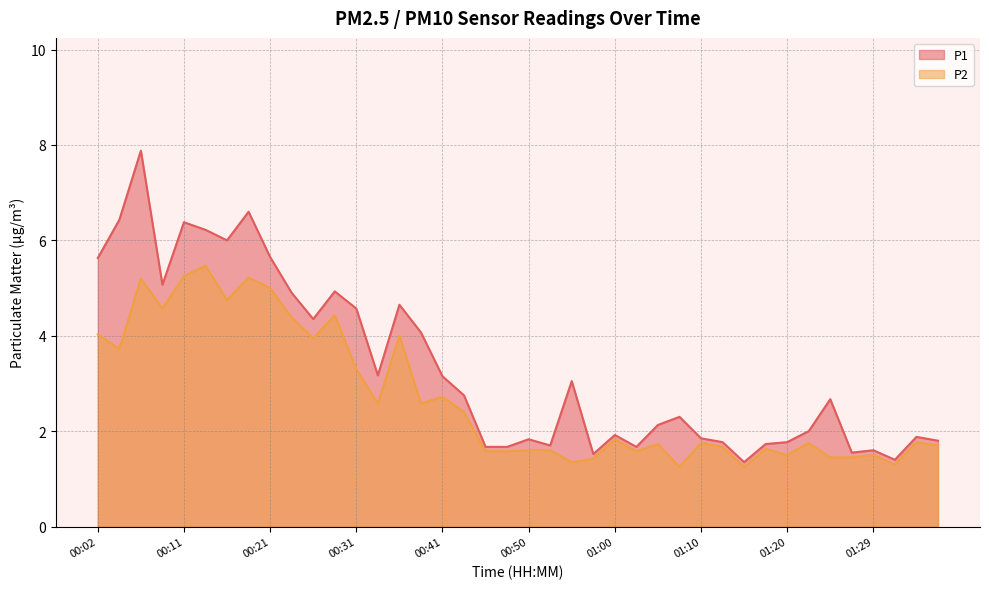

The P2 series shows 2.0 at 01:32. True or false?

False